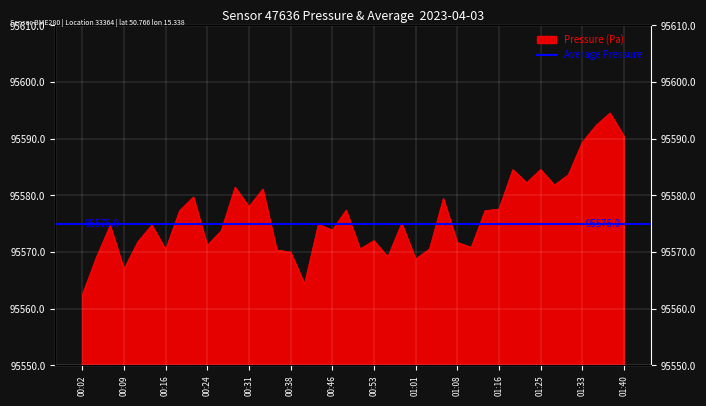

What is the ratio of the value at 01:03 to the value at 01:35?

1.0